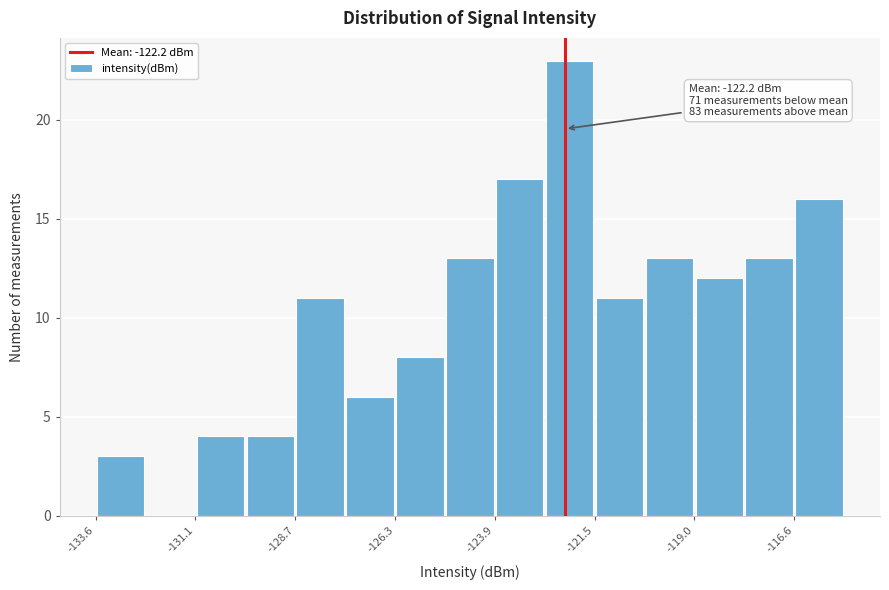

Read against the x-axis, roughly where is the centre of the tallest bar?

-122.0